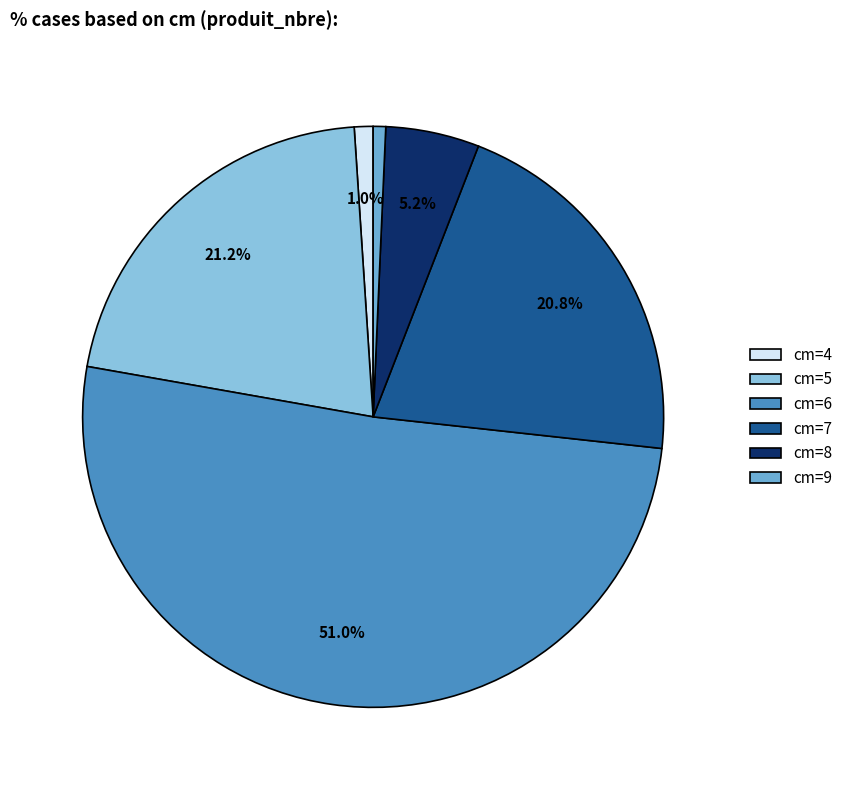

How many segments does this pie chart have?

6